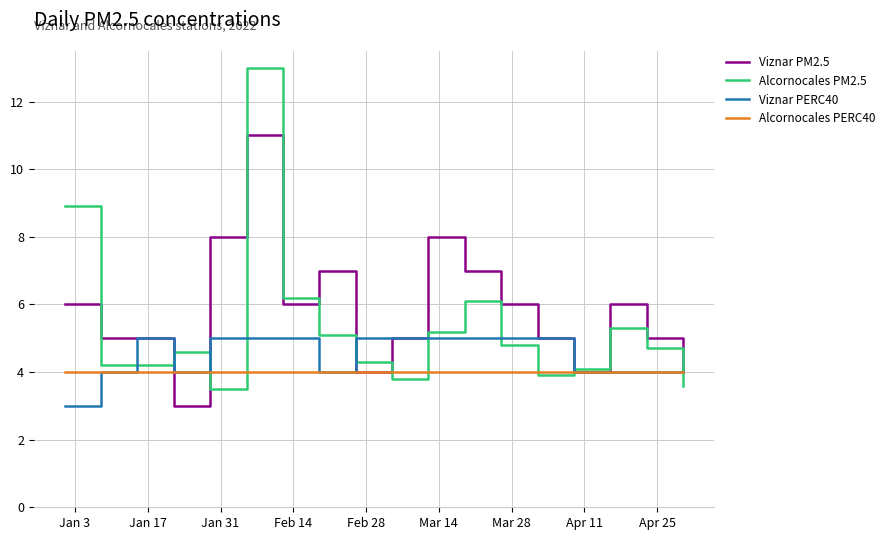

List the series in order of their peak value, lowest first.

Alcornocales PERC40, Viznar PERC40, Viznar PM2.5, Alcornocales PM2.5